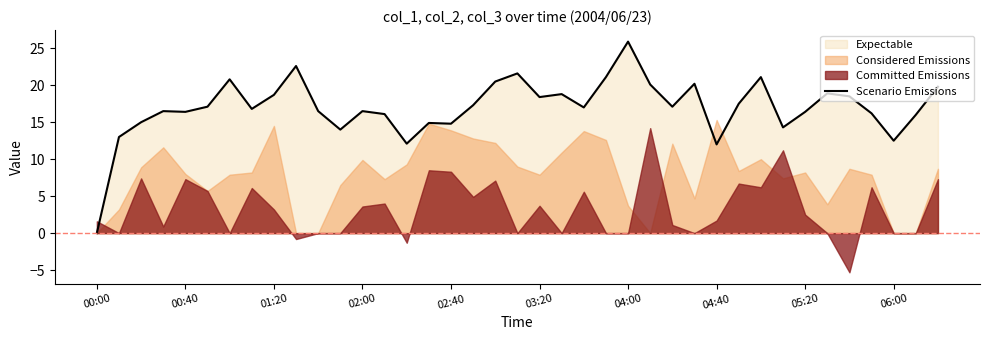

The value at 22 is 17.0. True or false?

True